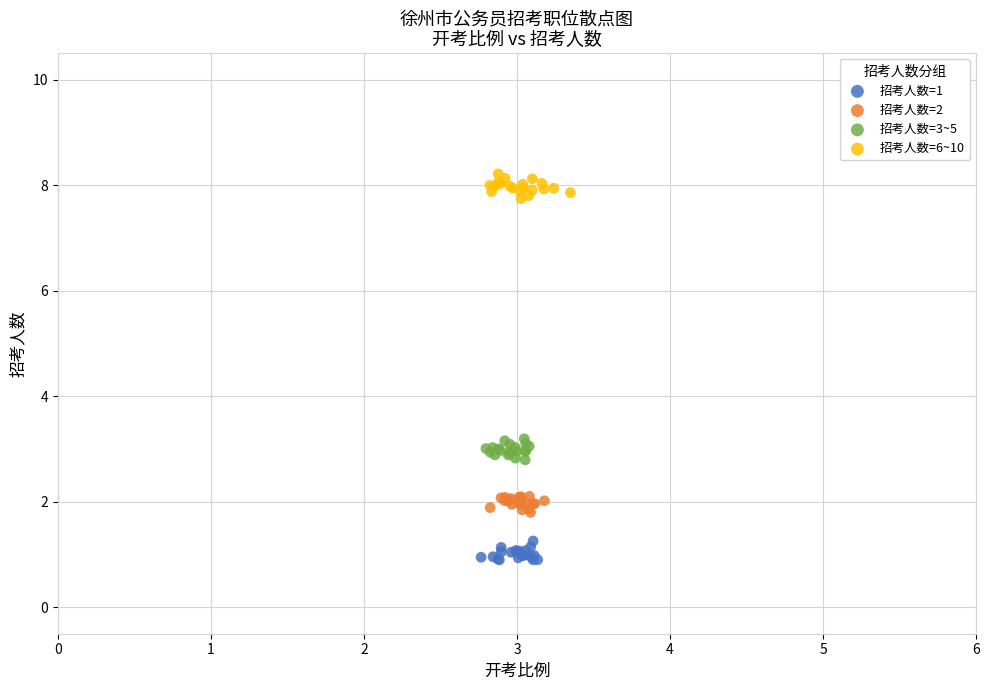

Which series reaches the minimum Y coordinate?

招考人数=1